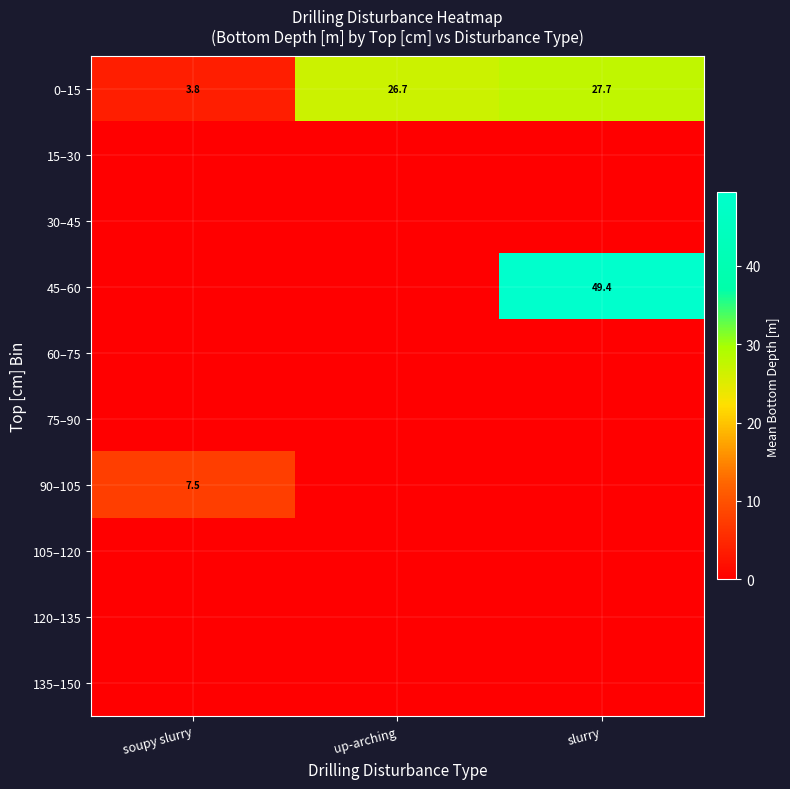

The value of 0–15 at slurry is 27.7. True or false?

True